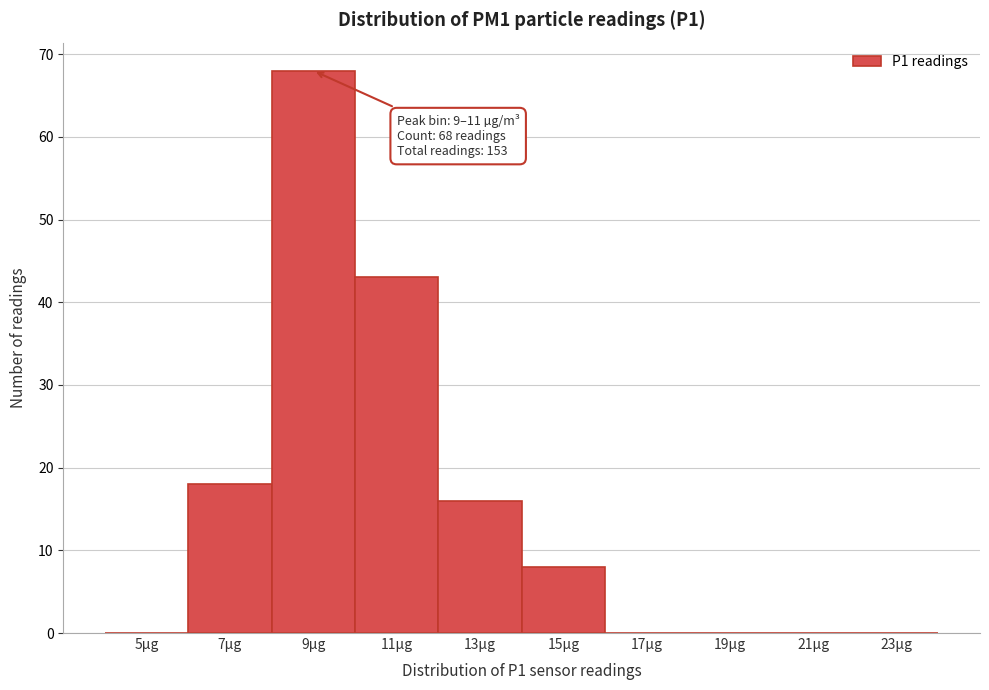

Reading left to right, what are all the values shown in this chart?

5µg=0	7µg=18	9µg=68	11µg=43	13µg=16	15µg=8	17µg=0	19µg=0	21µg=0	23µg=0